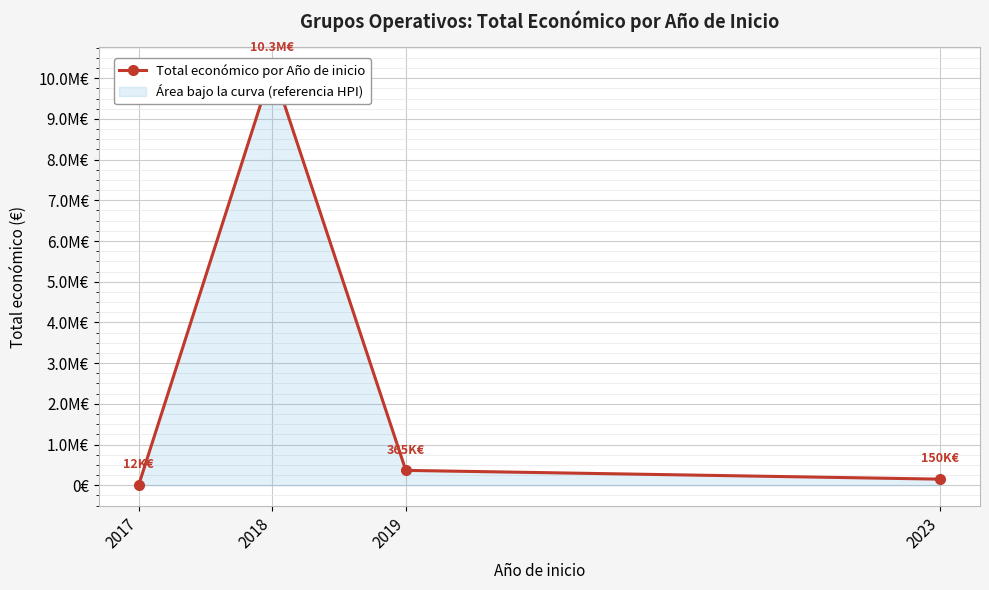

What is the ratio of the value at 2018 to the value at 2023?

68.3